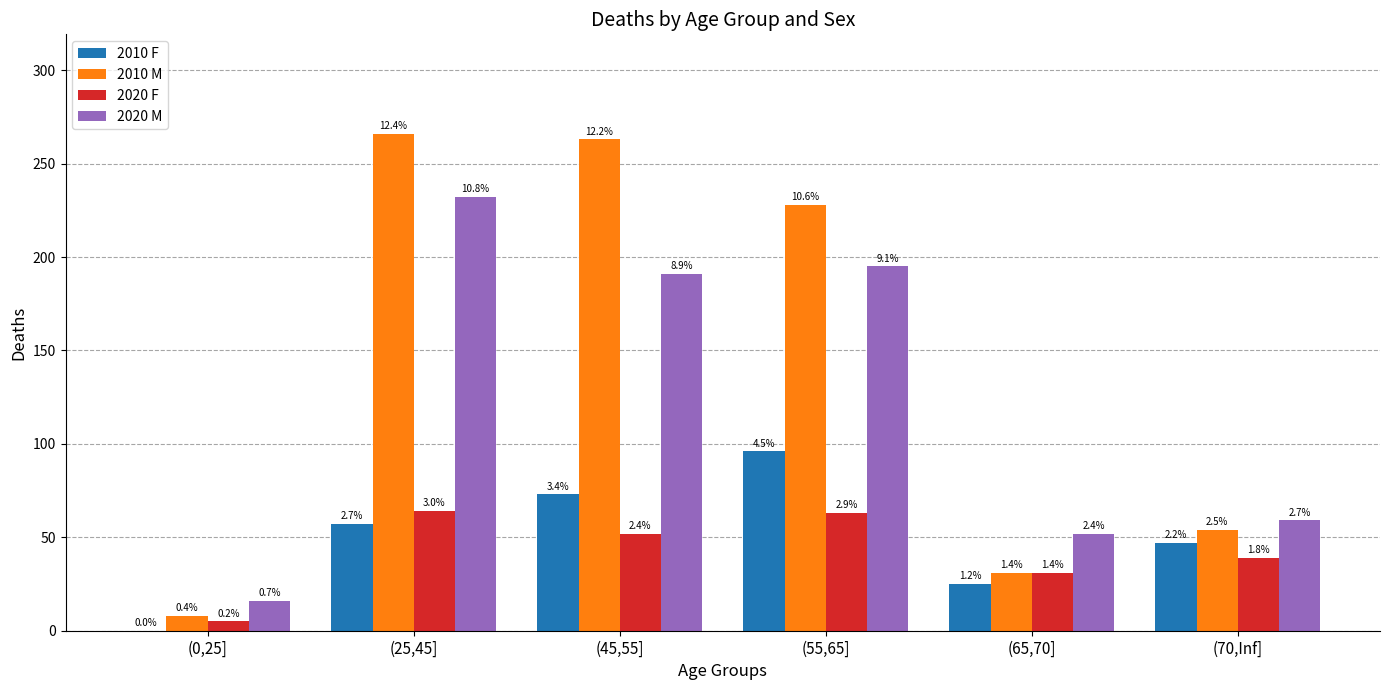

At how many categories does at least one series exceed 28?

5